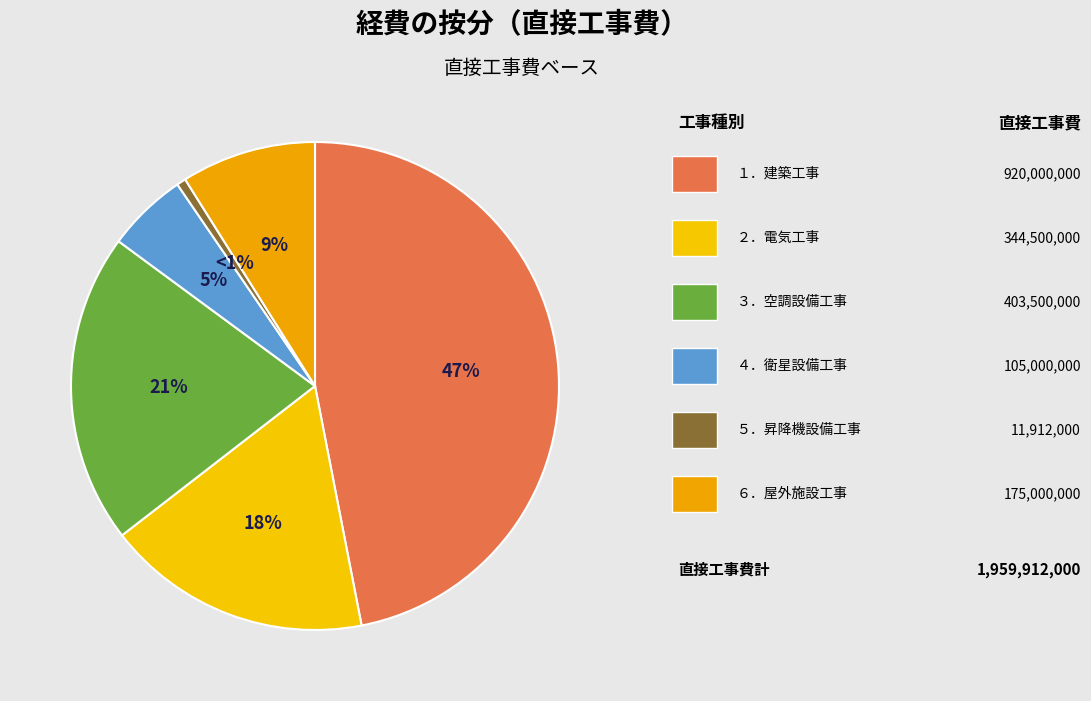

How many segments does this pie chart have?

6